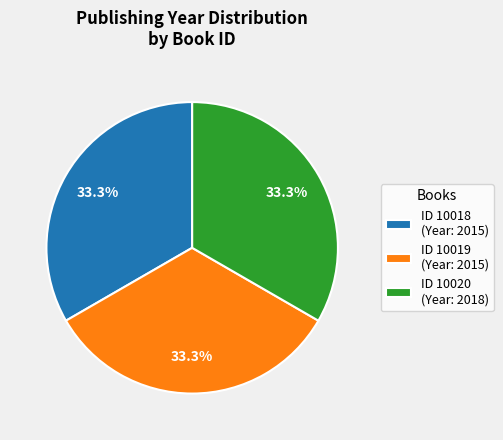

Approximately how many times larger is the value at ID 10018 (Year: 2015) compared to ID 10019 (Year: 2015)?

1.0